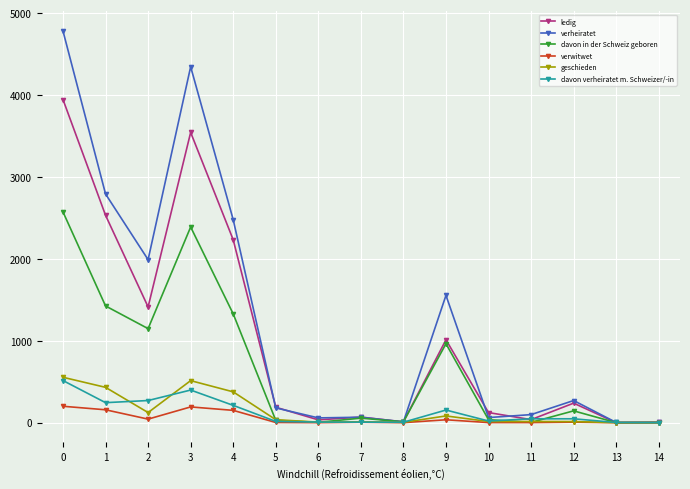

Which series has the largest total across all categories?

verheiratet